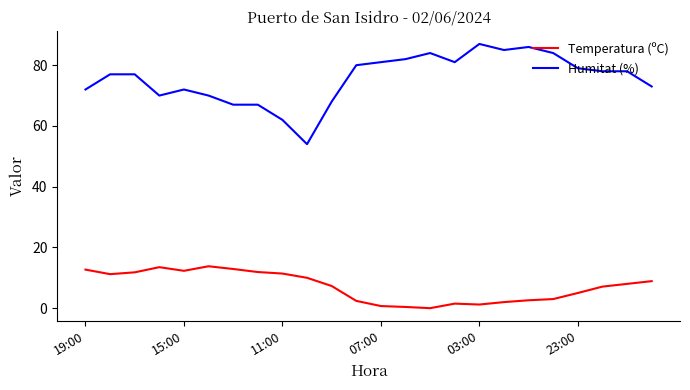

What is the difference between the maximum and minimum values in the Temperatura (ºC) series?

13.8